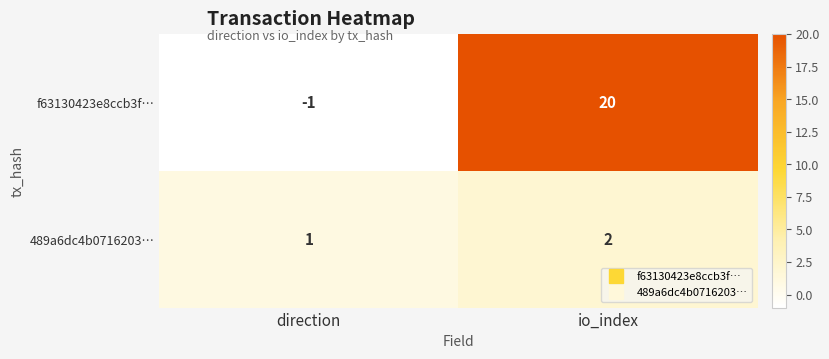

Which series has the largest total across all categories?

f63130423e8ccb3f…